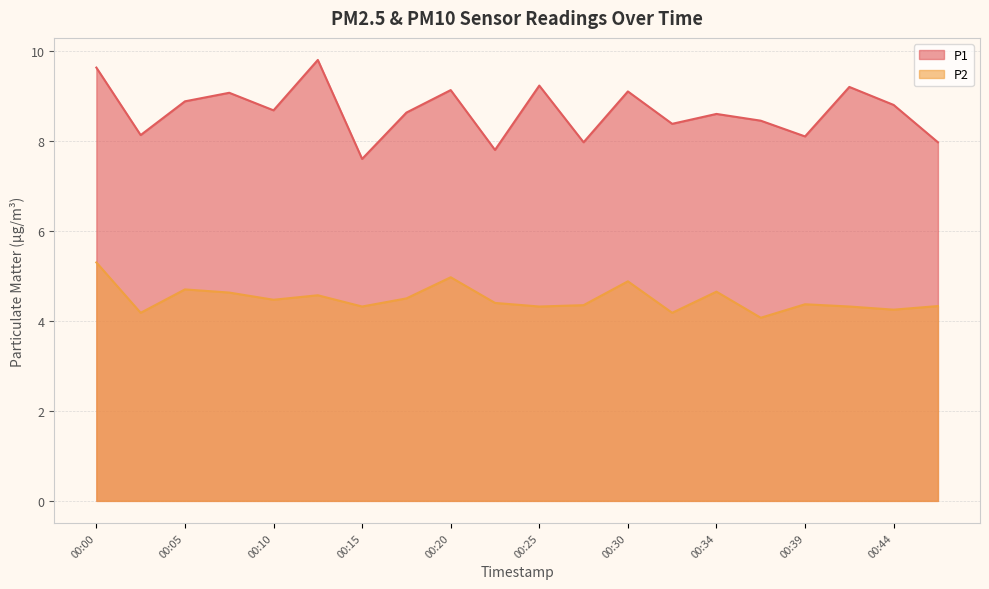

What is the value of the P2 point at the 4th from the left?

4.6